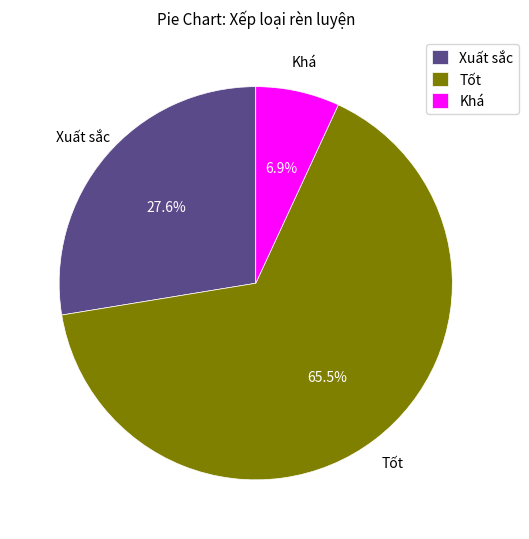

Approximately how many times larger is the value at Khá compared to Tốt?

0.1